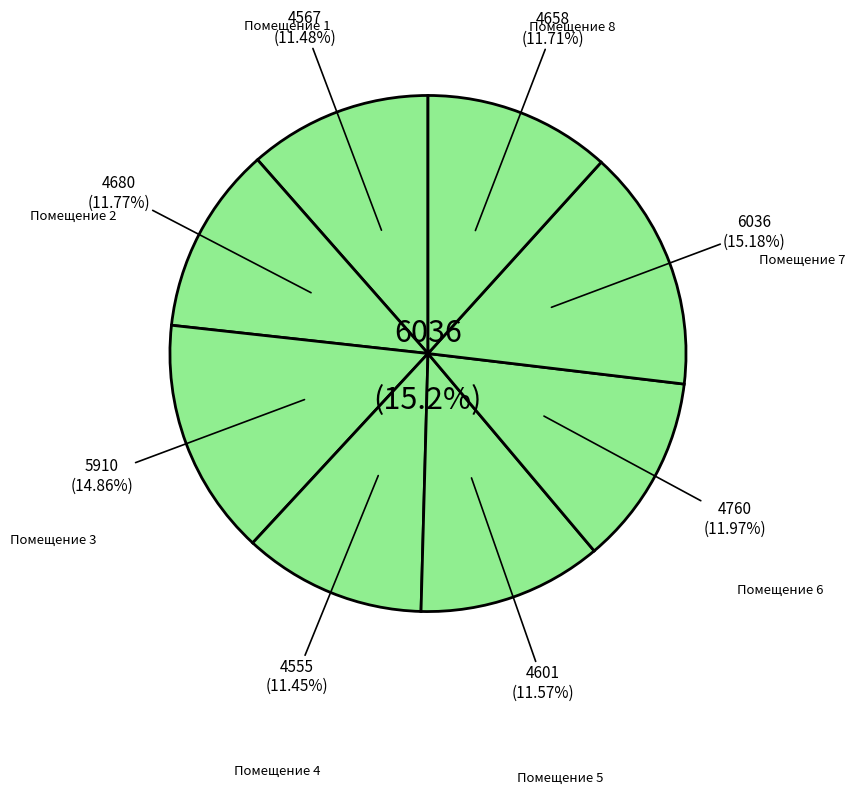

Approximately how many times larger is the value at 5 compared to 4?

1.0